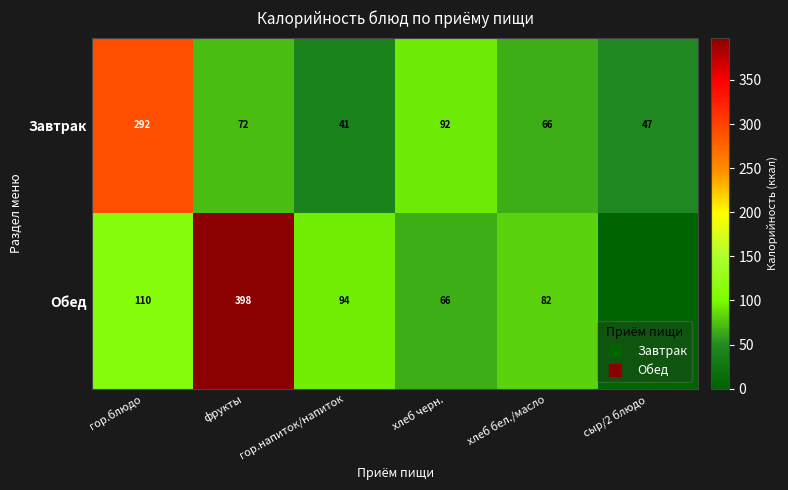

Rank the series at хлеб черн. from lowest to highest value.

Обед, Завтрак